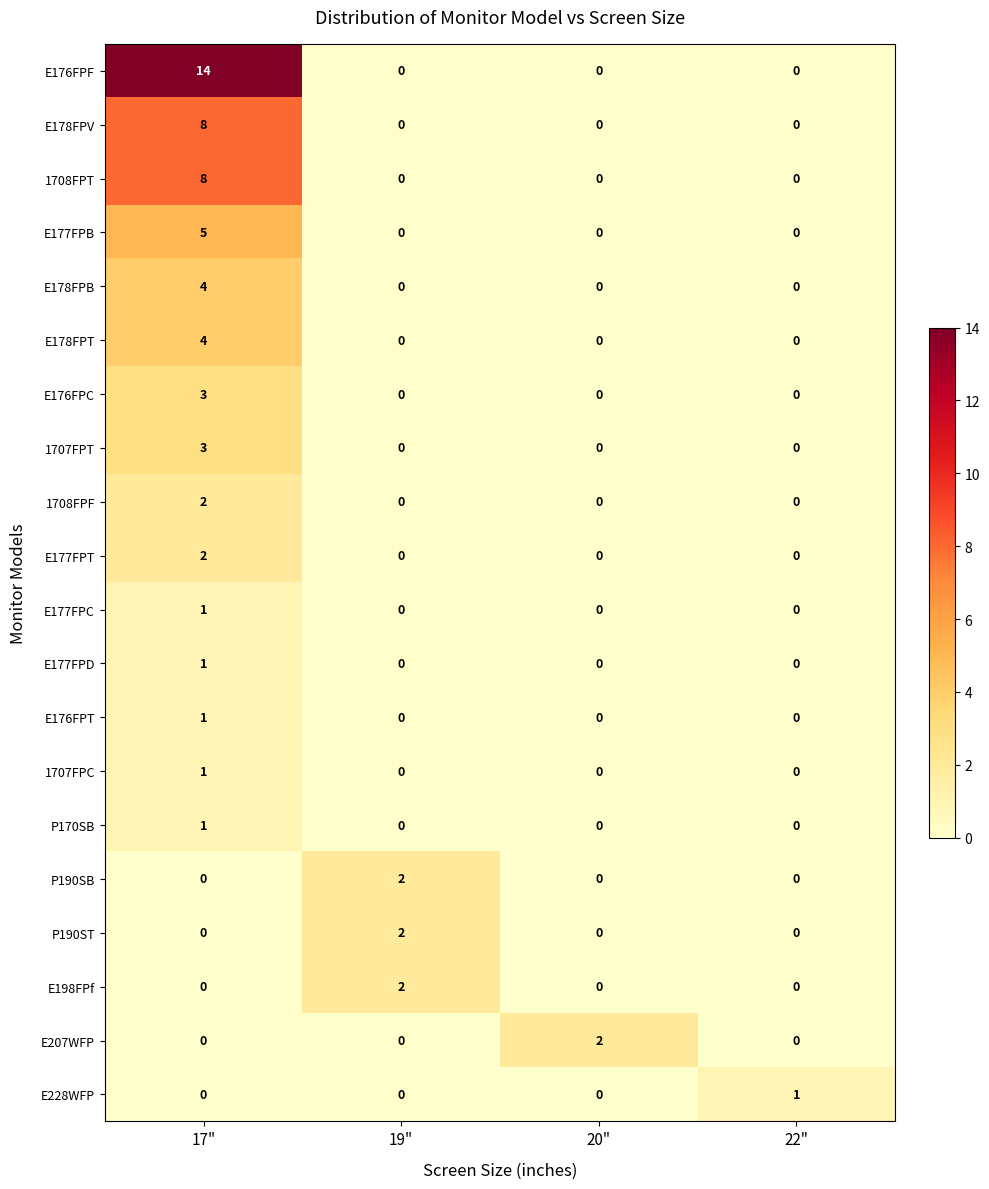

How many distinct data groups are displayed?

20